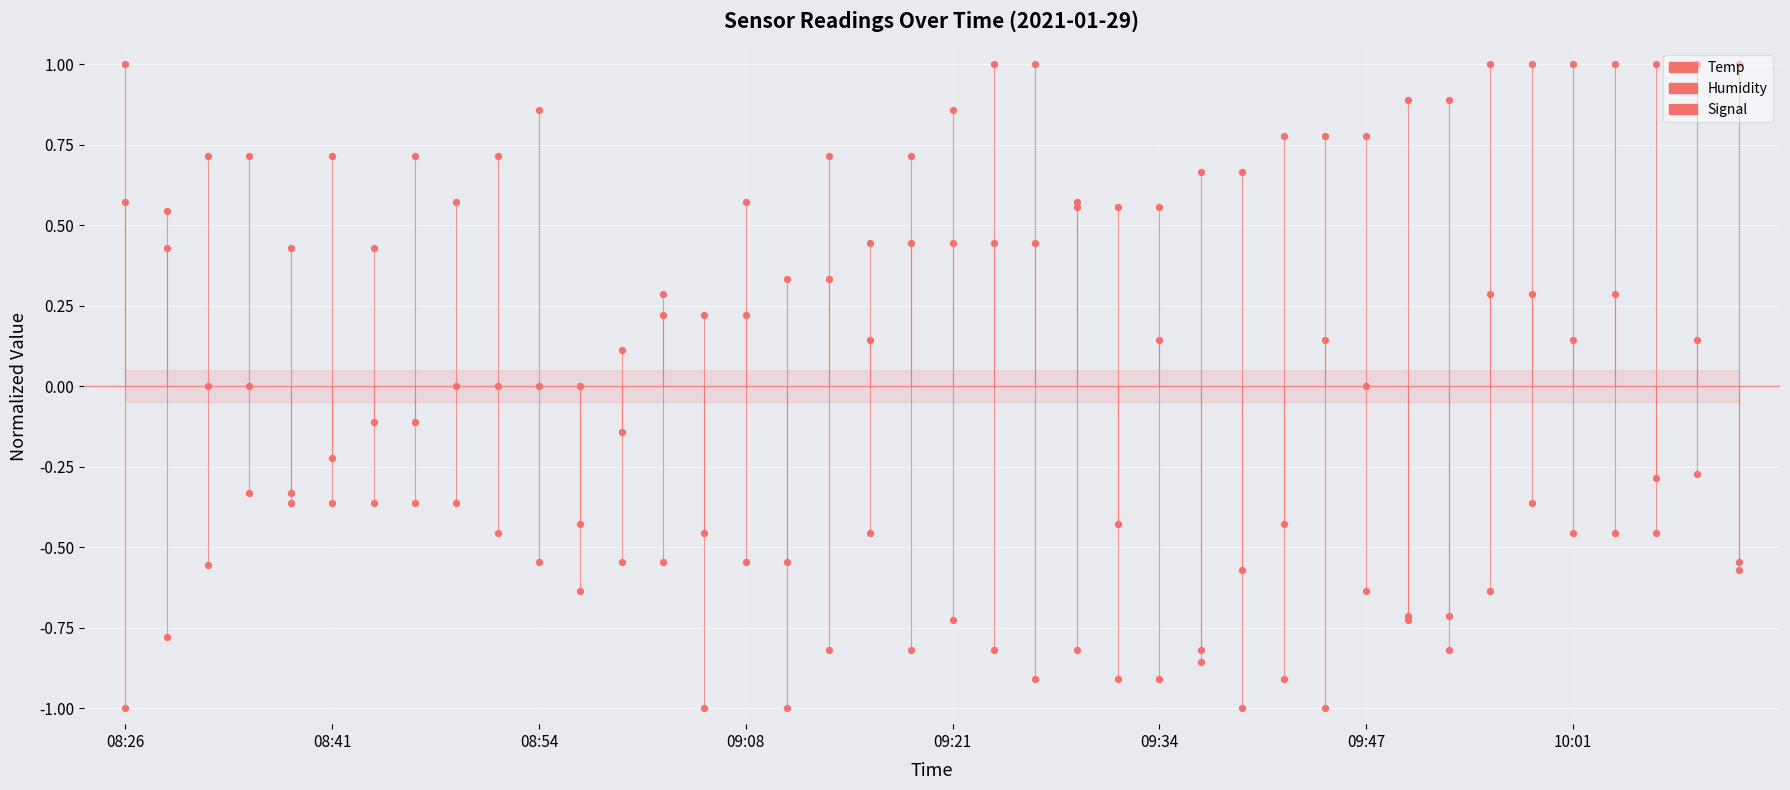

At how many categories does at least one series exceed 0?

40